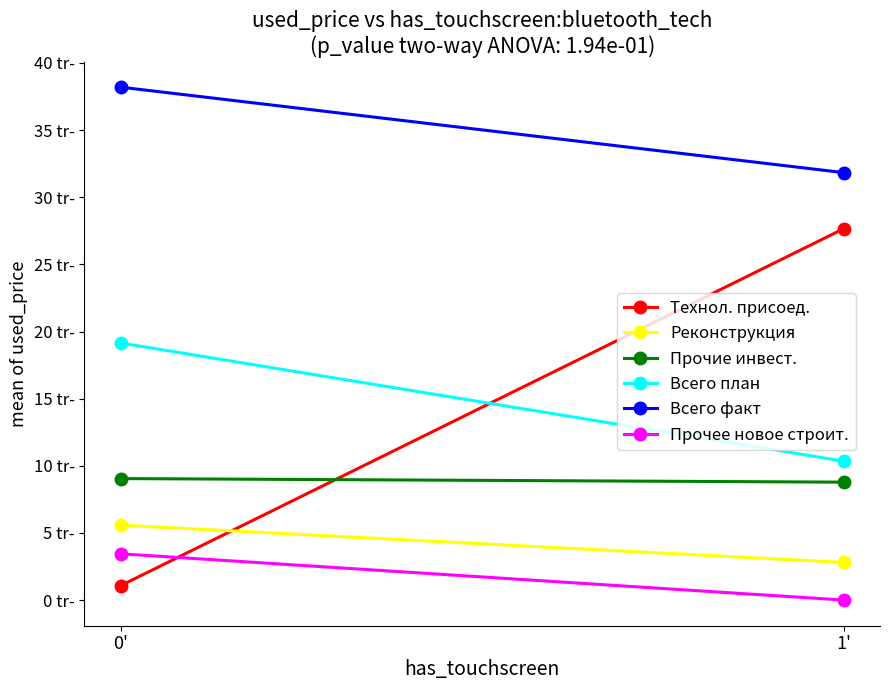

What is the average value of the Прочее новое строит. series?

1.7